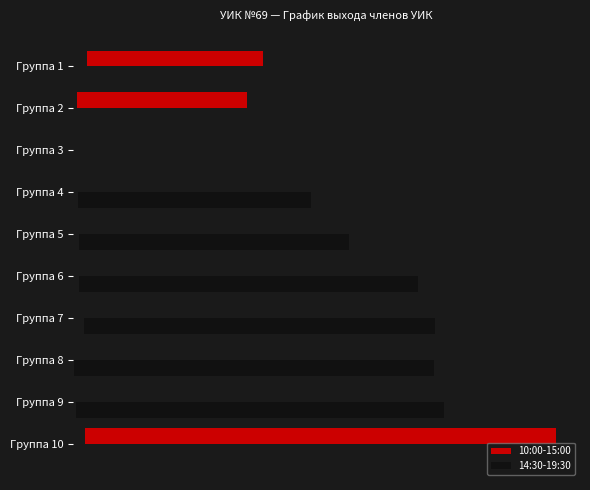

Reading left to right, transcribe all the data shown in this chart.

10:00-15:00: 0=3.0	1=2.9	2=0.0	3=0.0	4=0.0	5=0.0	6=0.0	7=0.0	8=0.0	9=7.9
14:30-19:30: 0=0.0	1=0.0	2=0.0	3=3.9	4=4.5	5=5.7	6=5.9	7=6.1	8=6.2	9=0.0